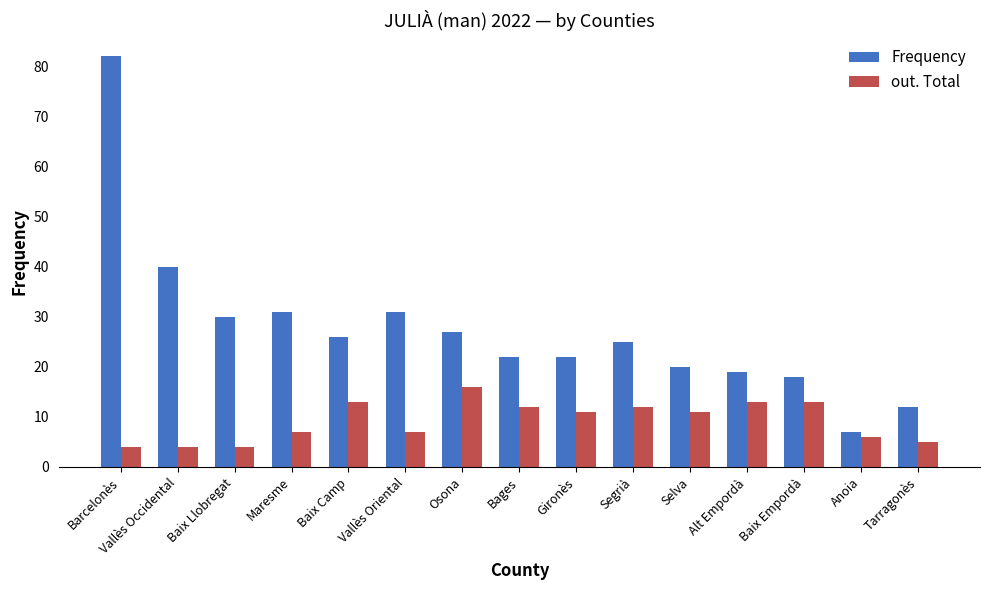

What is the sum of all Frequency values?

412